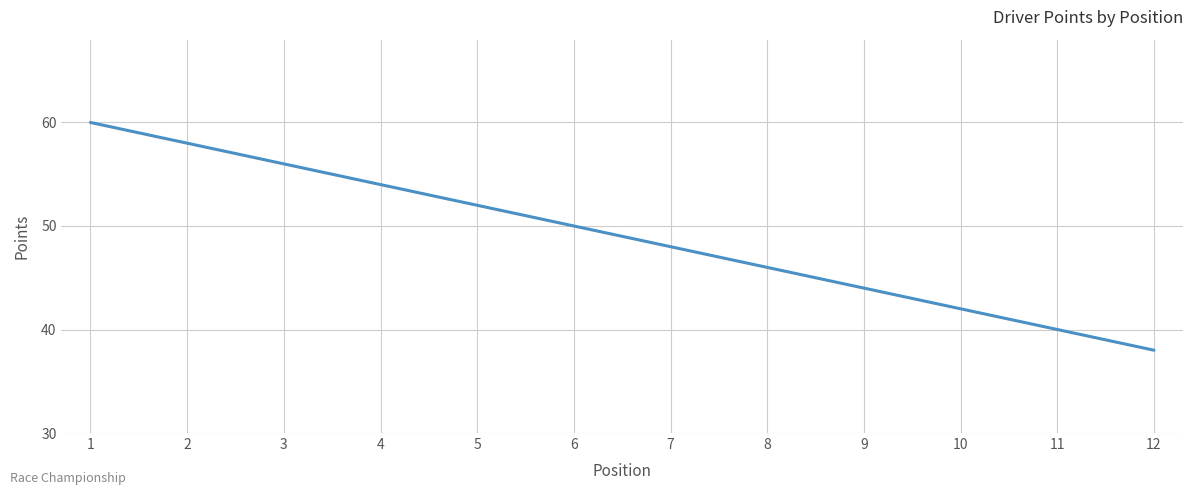

Which has a higher value, 2 or 6?

2